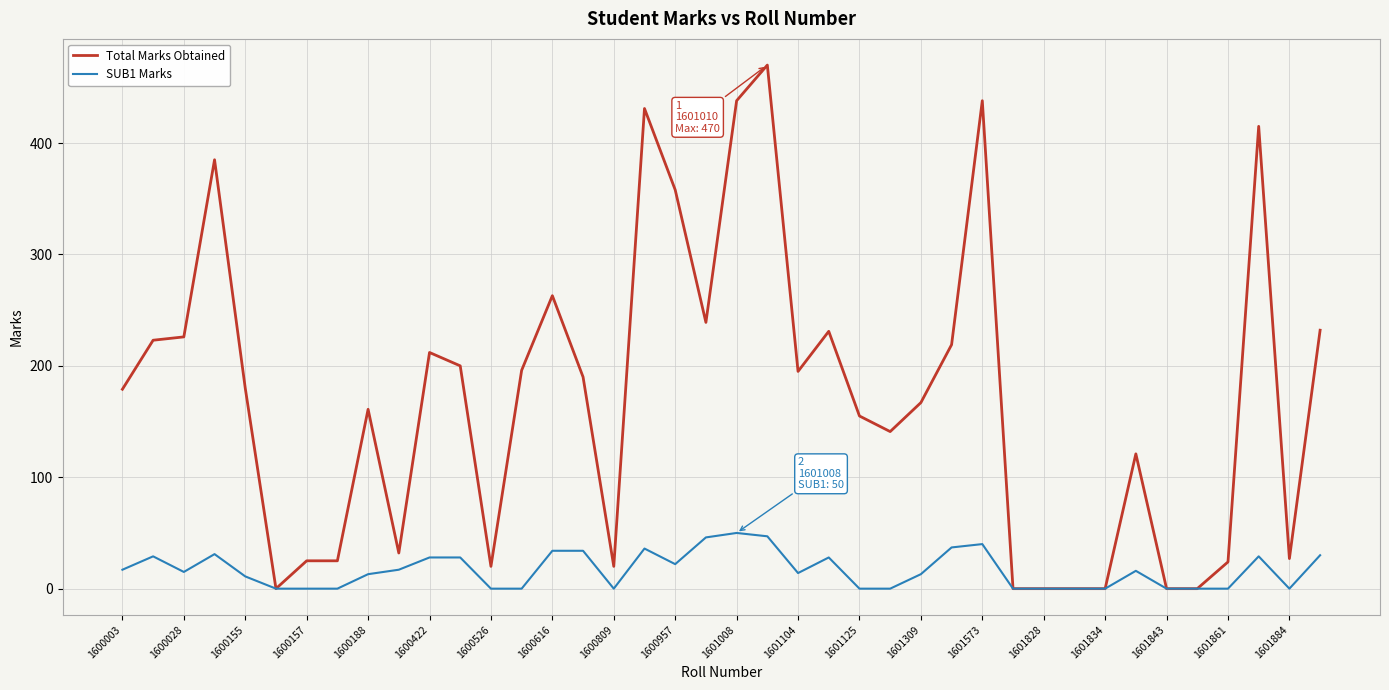

Which series has the largest total across all categories?

Total Marks Obtained